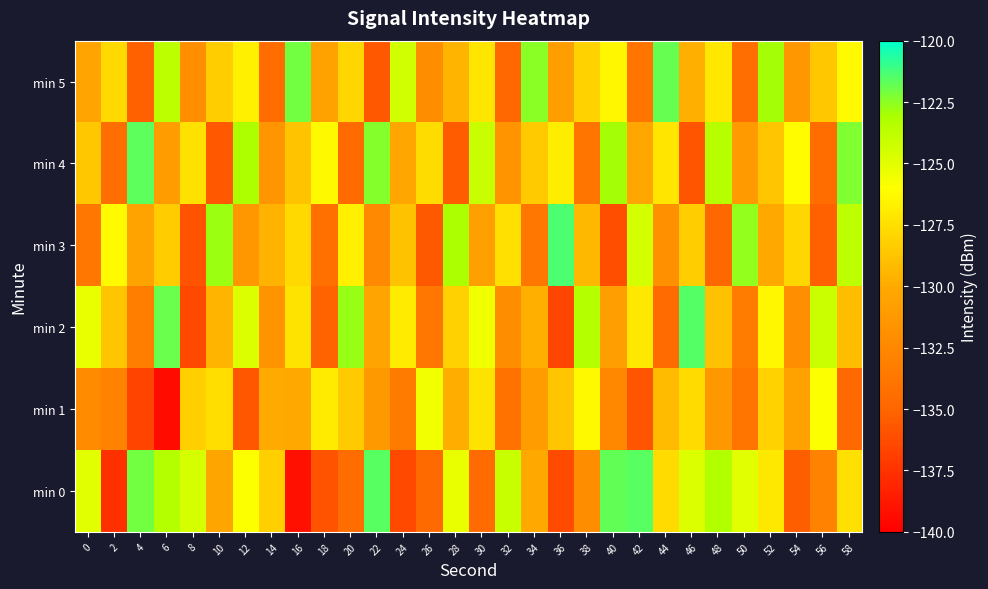

What is the total value across all series at 10?

-774.3